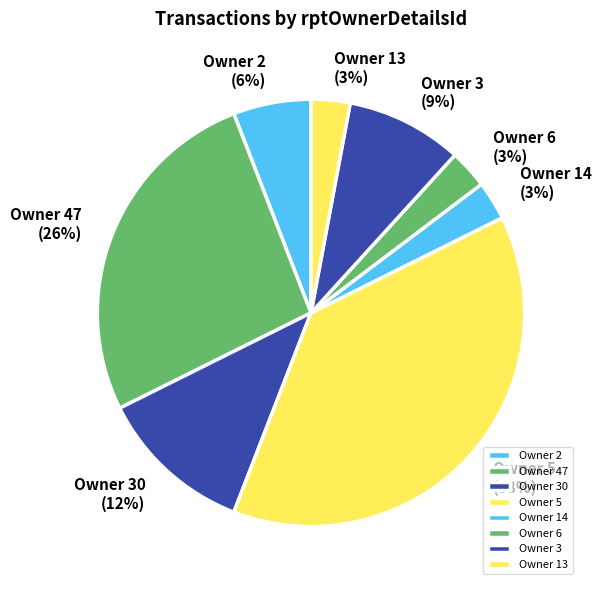

Do Owner 30 and Owner 47 together represent more than half of the pie?

No